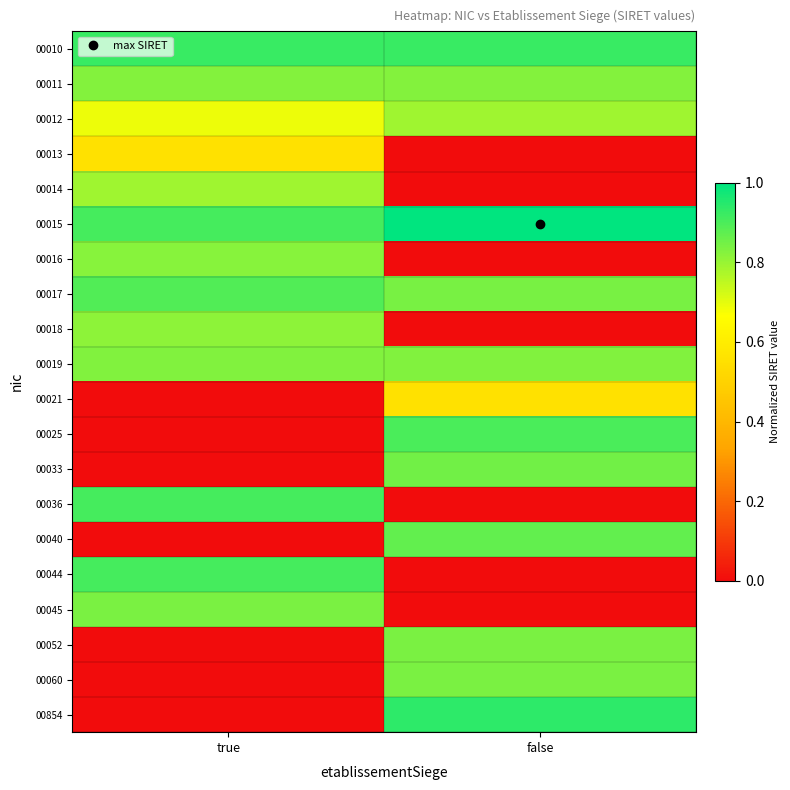

Rank the series at true from lowest to highest value.

00021, 00025, 00033, 00040, 00052, 00060, 00854, 00013, 00012, 00014, 00018, 00016, 00011, 00019, 00045, 00017, 00044, 00015, 00036, 00010